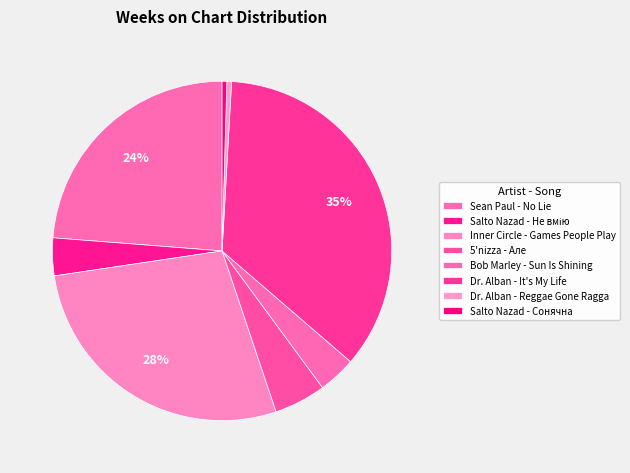

What percentage is the Bob Marley - Sun Is Shining slice, to the nearest percent?

4%